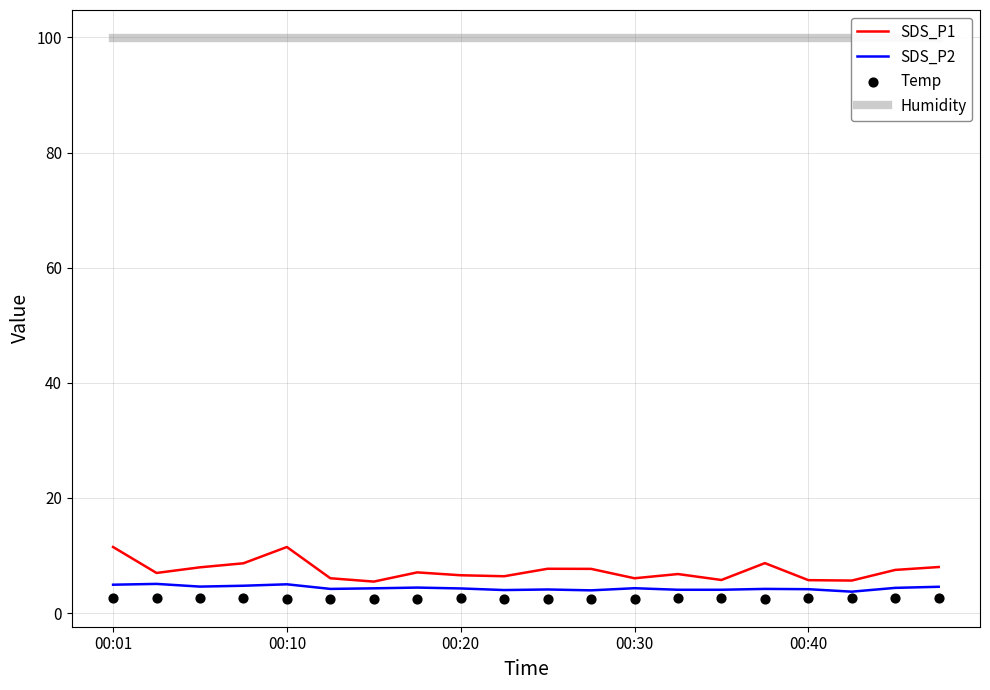

At how many categories does at least one series exceed 49?

20